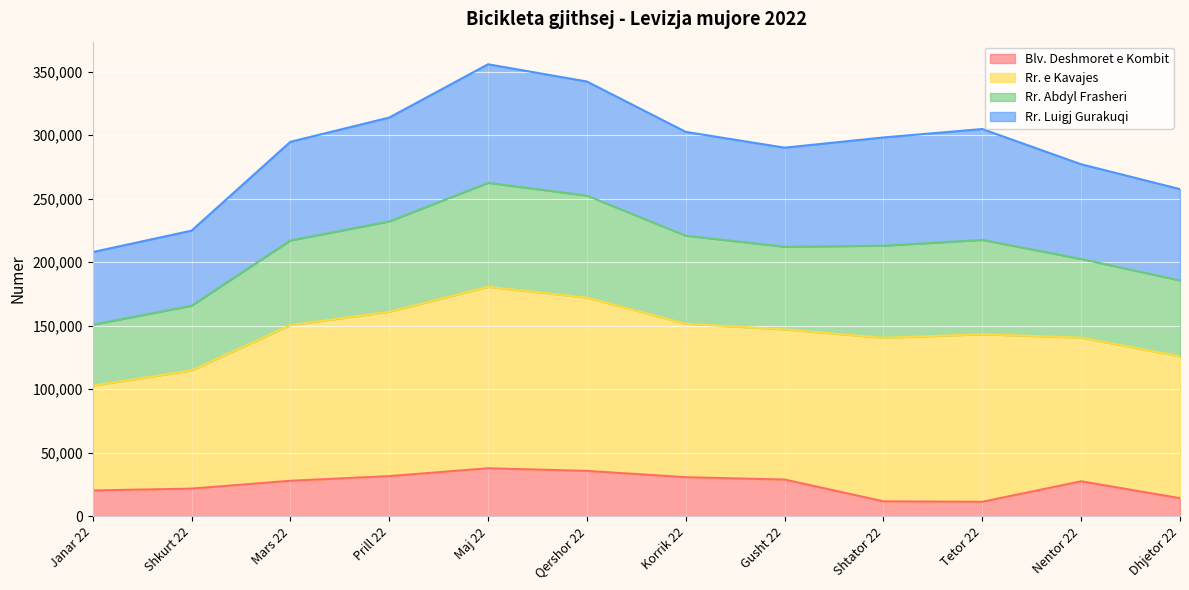

True or false: Rr. Abdyl Frasheri has a value of 467271 at Maj 22.

False